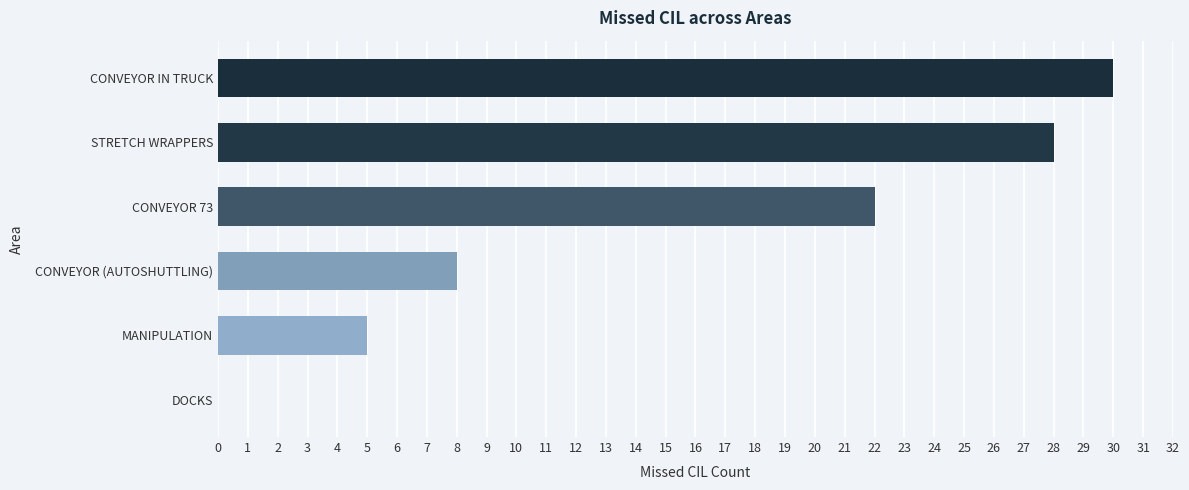

Reading bottom to top, extract all data points from this chart.

DOCKS=0	MANIPULATION=5	CONVEYOR (AUTOSHUTTLING)=8	CONVEYOR 73=22	STRETCH WRAPPERS=28	CONVEYOR IN TRUCK=30